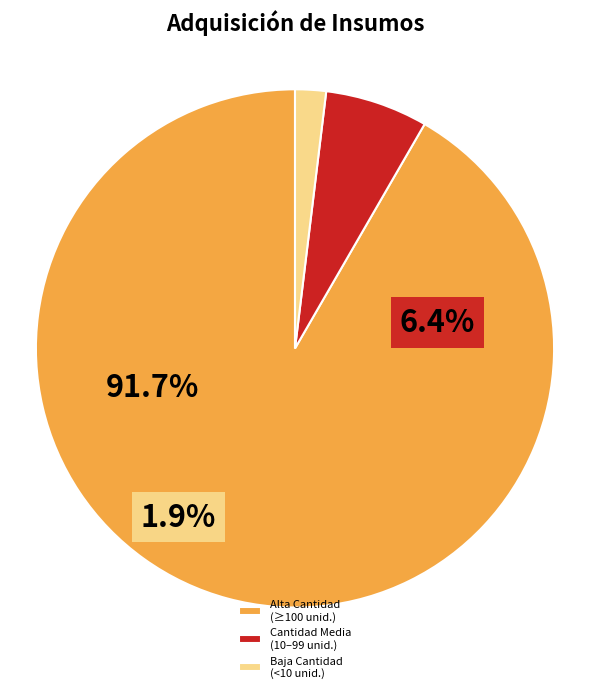

What portion of the pie excludes Cantidad Media (10–99 unid.)?

93.6%